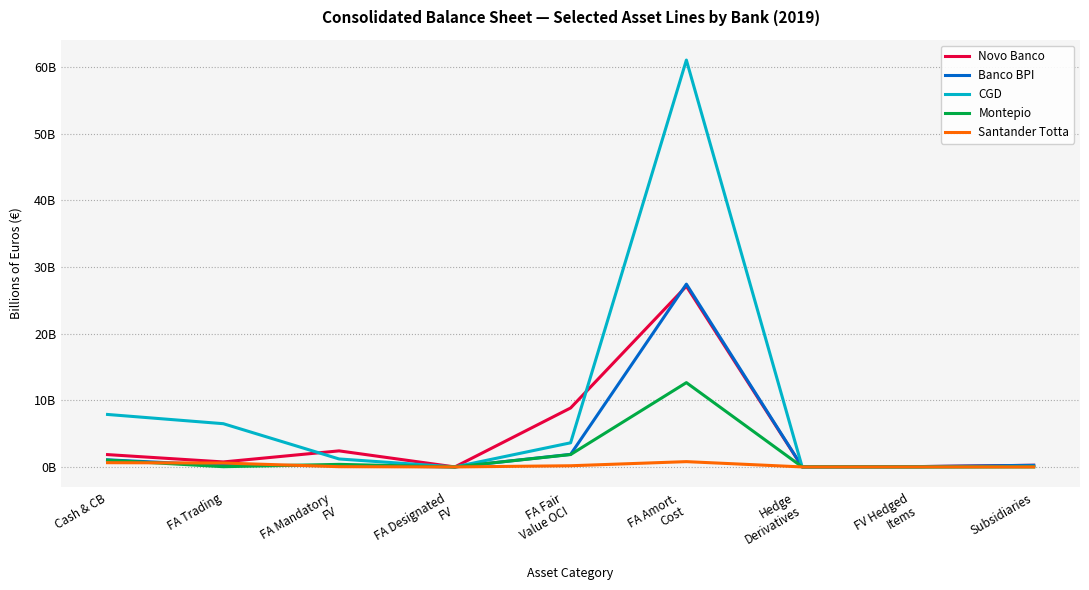

Which has a higher value, Subsidiaries or FA Trading?

FA Trading